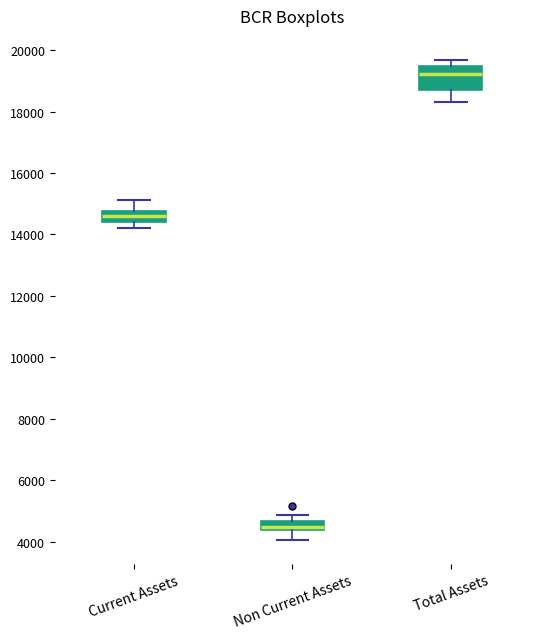

Comparing the boxes themselves (not the whiskers), which one is the tallest?

Total Assets